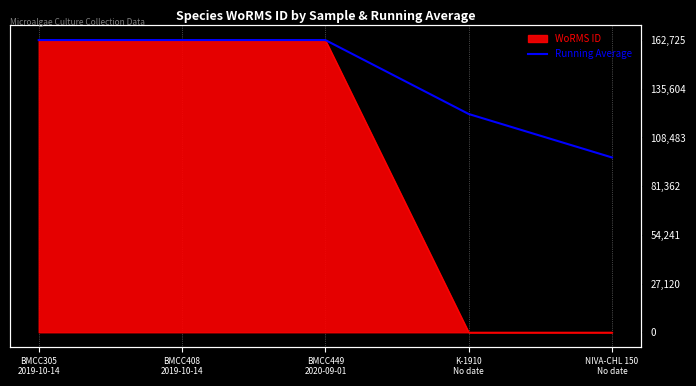

The chart shows a value of 66524 at NIVA-CHL 150
No date. True or false?

False